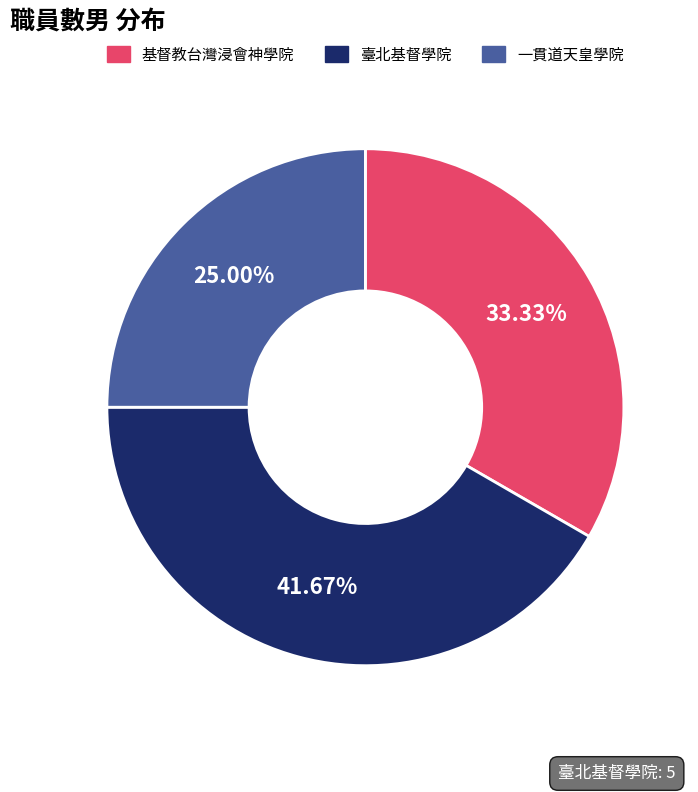

Does 一貫道天皇學院 represent more than half of the total?

No